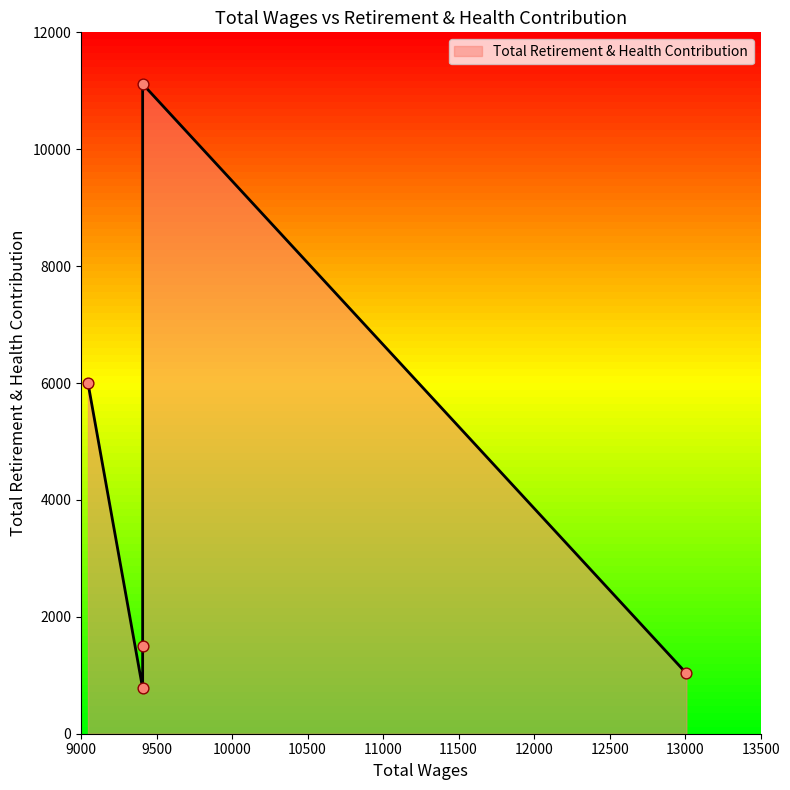

What is the change in value from 13008.0 to 9046.0?

+4967